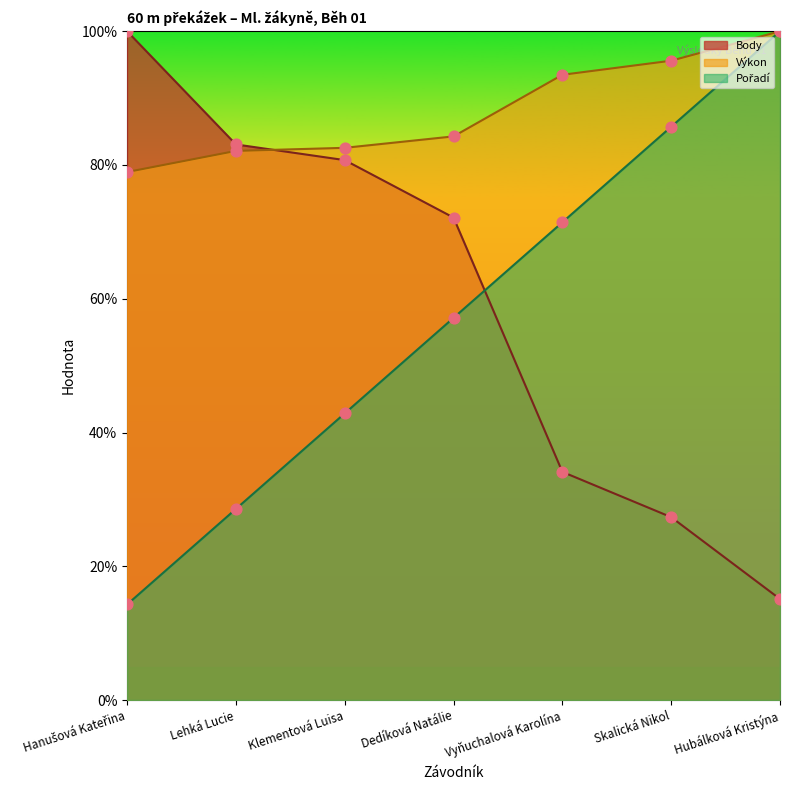

What is the total value across all series at Klementová Luisa?

206.2